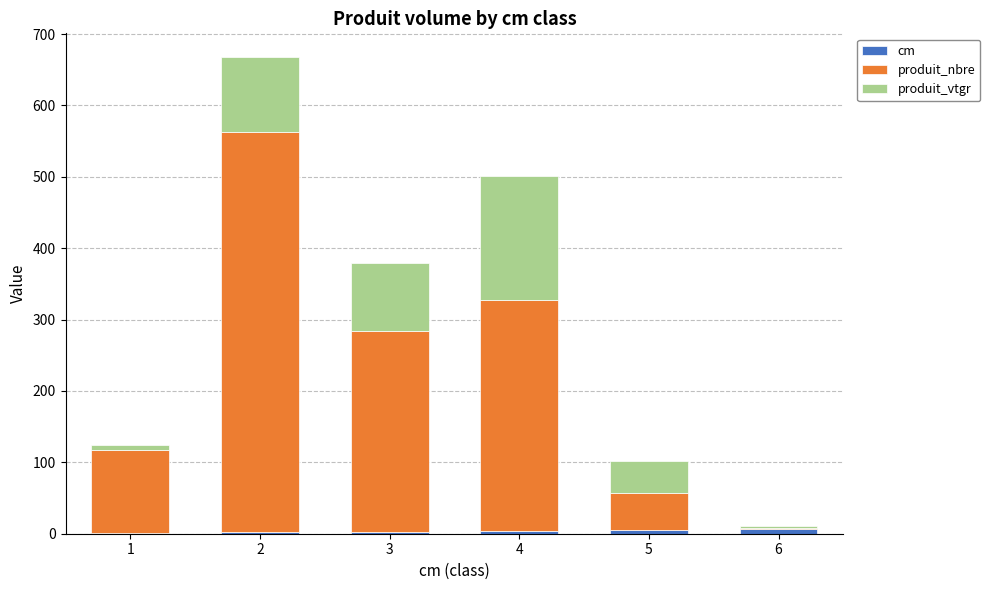

Does the chart contain stacked bars?

Yes